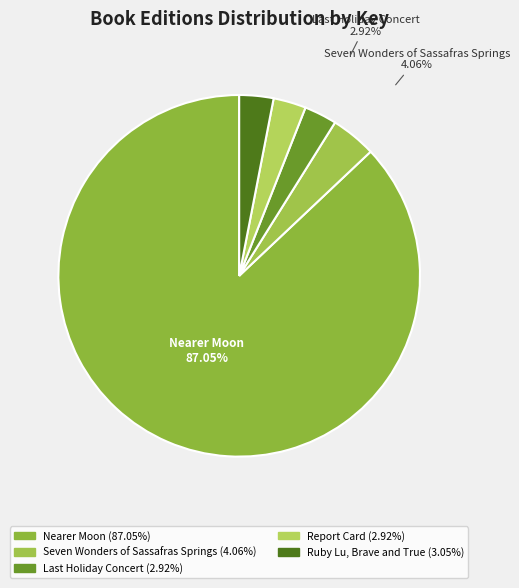

How many segments does this pie chart have?

5